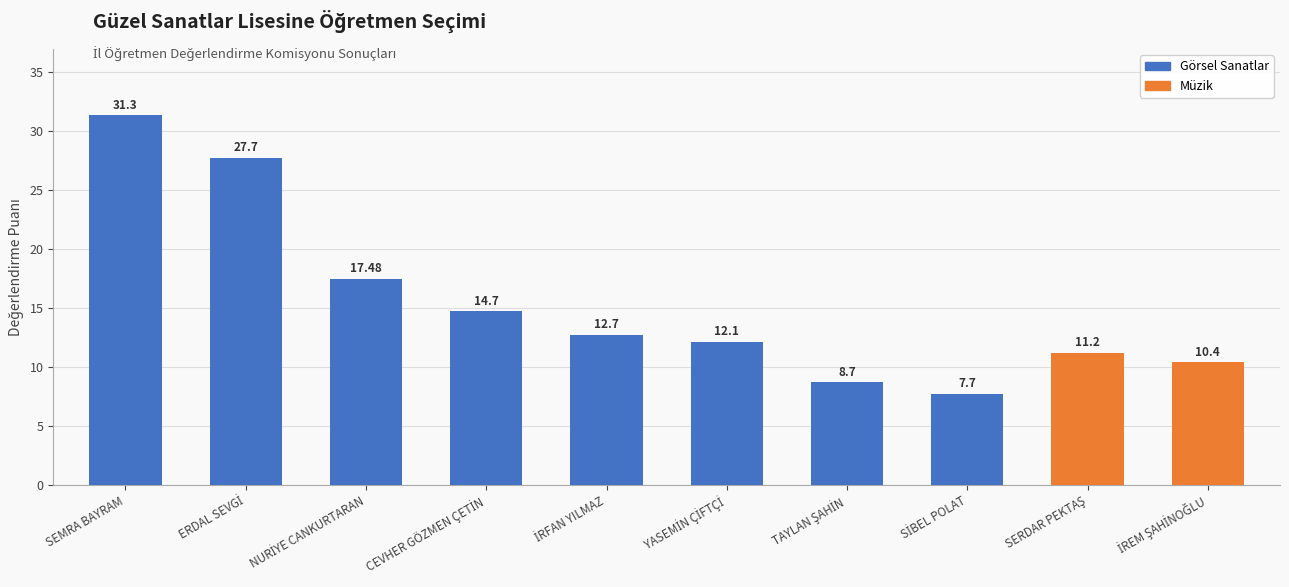

How many data points are less than 12?

4